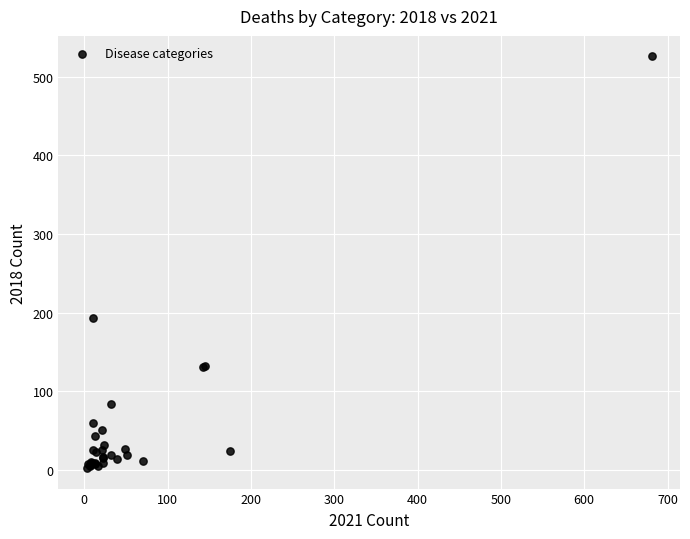

What Y value in the scatter plot is closest to 264?

193